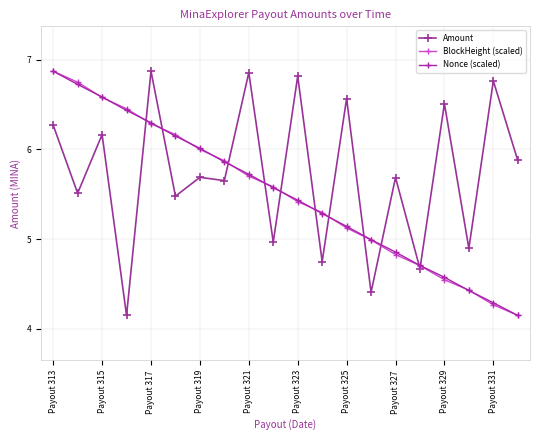

Count the number of categories in the chart.

20